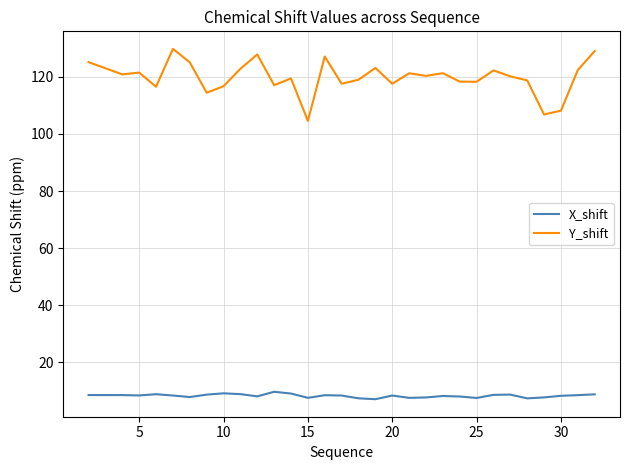

Which series has the widest spread of values?

Y_shift